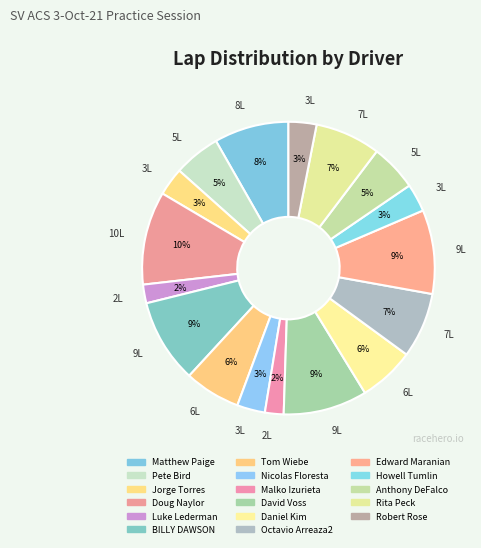

What is the largest slice in the pie chart?

Doug Naylor